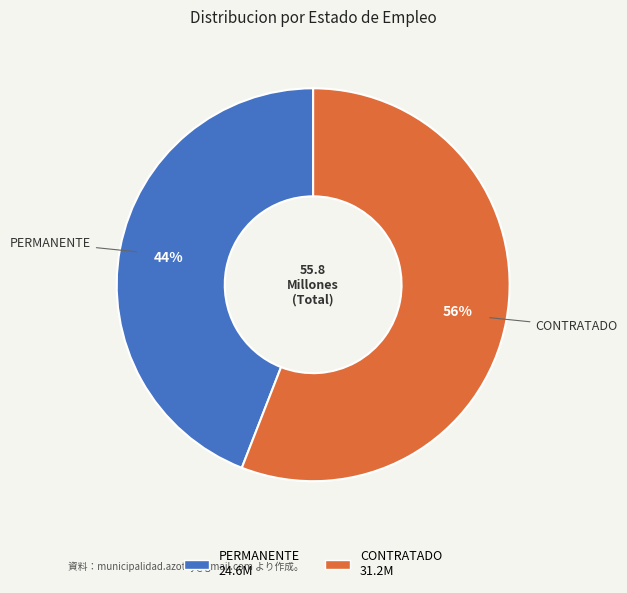

To the nearest percent, what is the average slice percentage?

50%